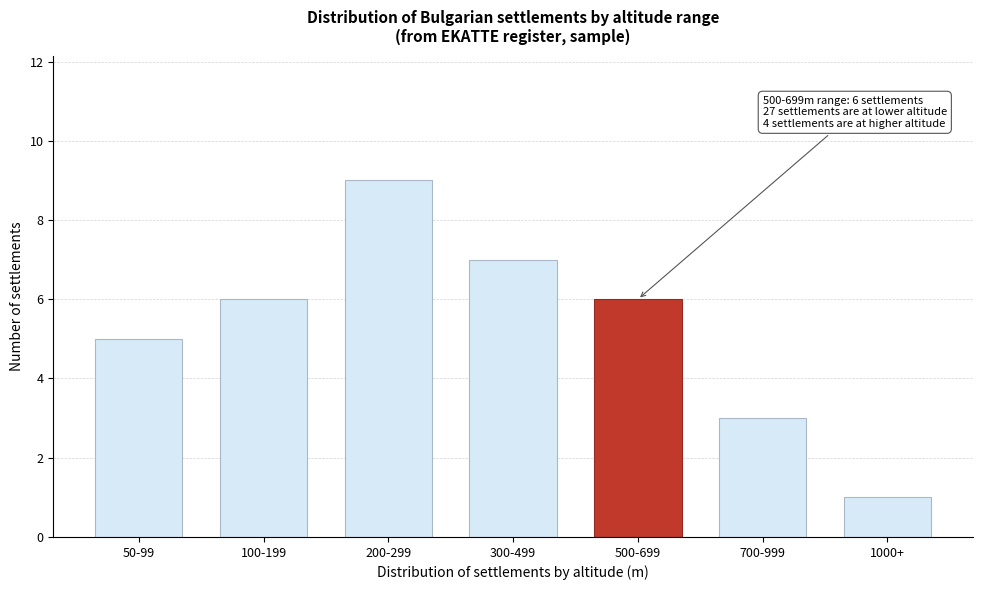

Reading left to right, extract all data points from this chart.

5	6	9	7	6	3	1